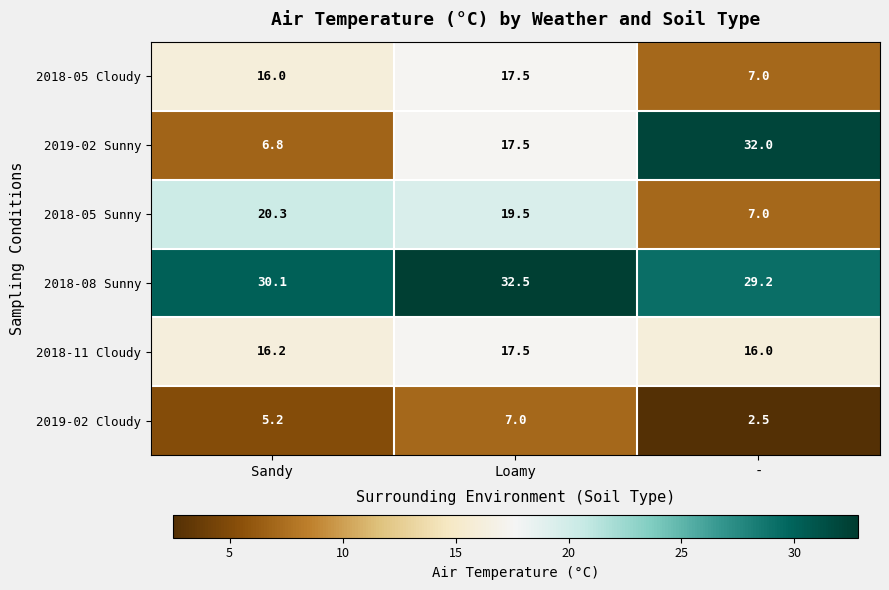

Rank the series at Sandy from highest to lowest value.

2018-08 Sunny, 2018-05 Sunny, 2018-11 Cloudy, 2018-05 Cloudy, 2019-02 Sunny, 2019-02 Cloudy